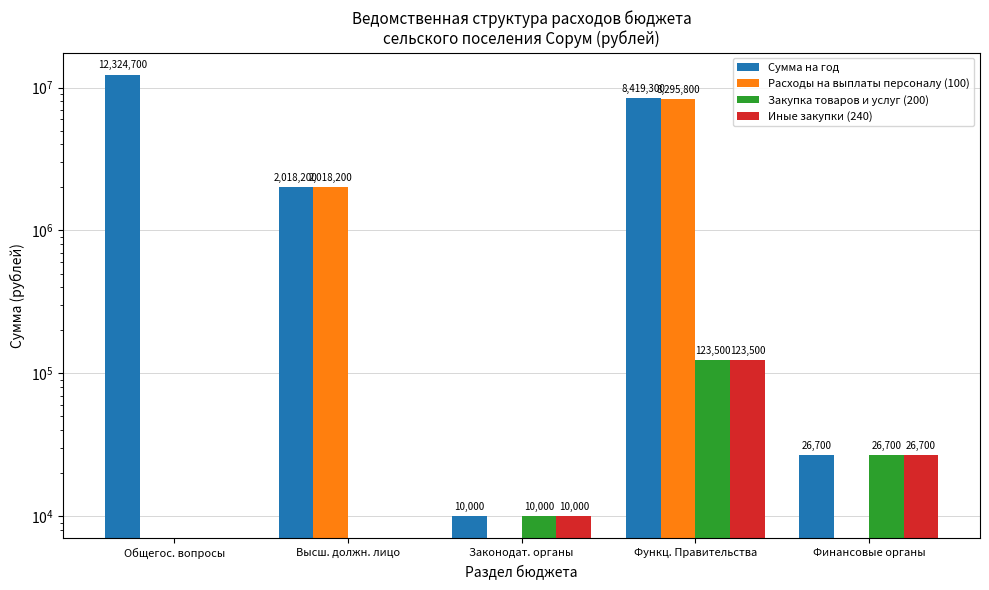

Rank the series by their maximum value, from highest to lowest.

Сумма на год, Расходы на выплаты персоналу (100), Закупка товаров и услуг (200), Иные закупки (240)